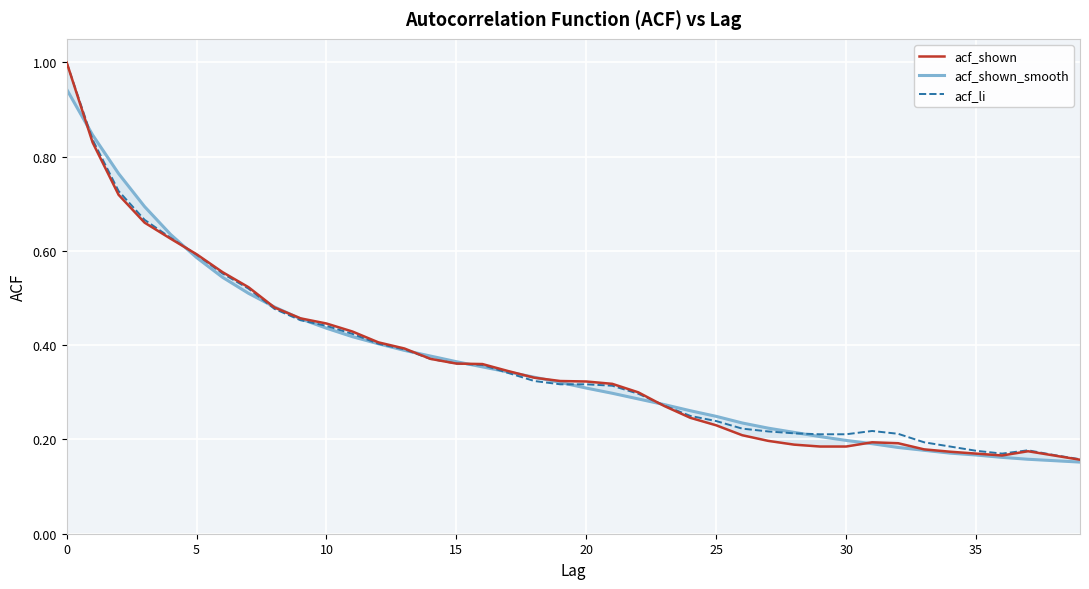

Is this an area chart (filled region under the line)?

No